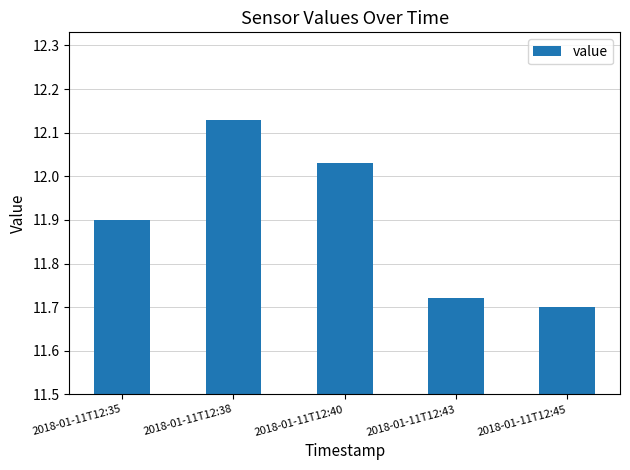

What is the change in value from 2018-01-11T12:35 to 2018-01-11T12:43?

-0.2